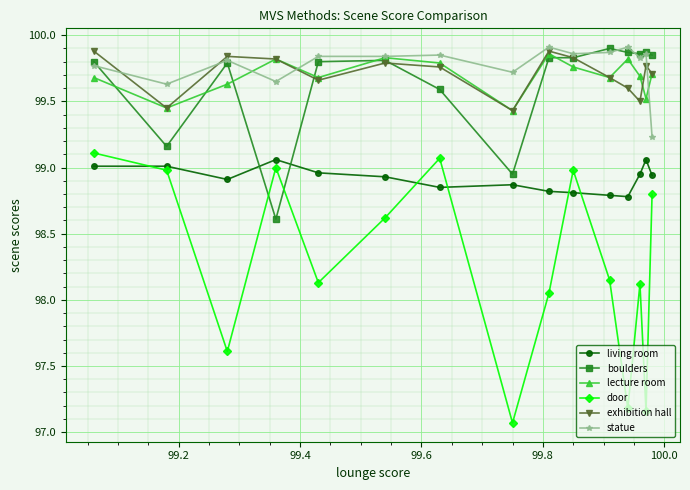

Which series ends up on top after the final intersection of boulders and living room?

boulders